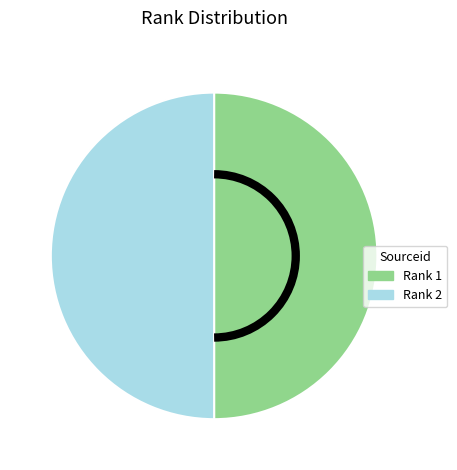

Count the number of slices in the pie.

2